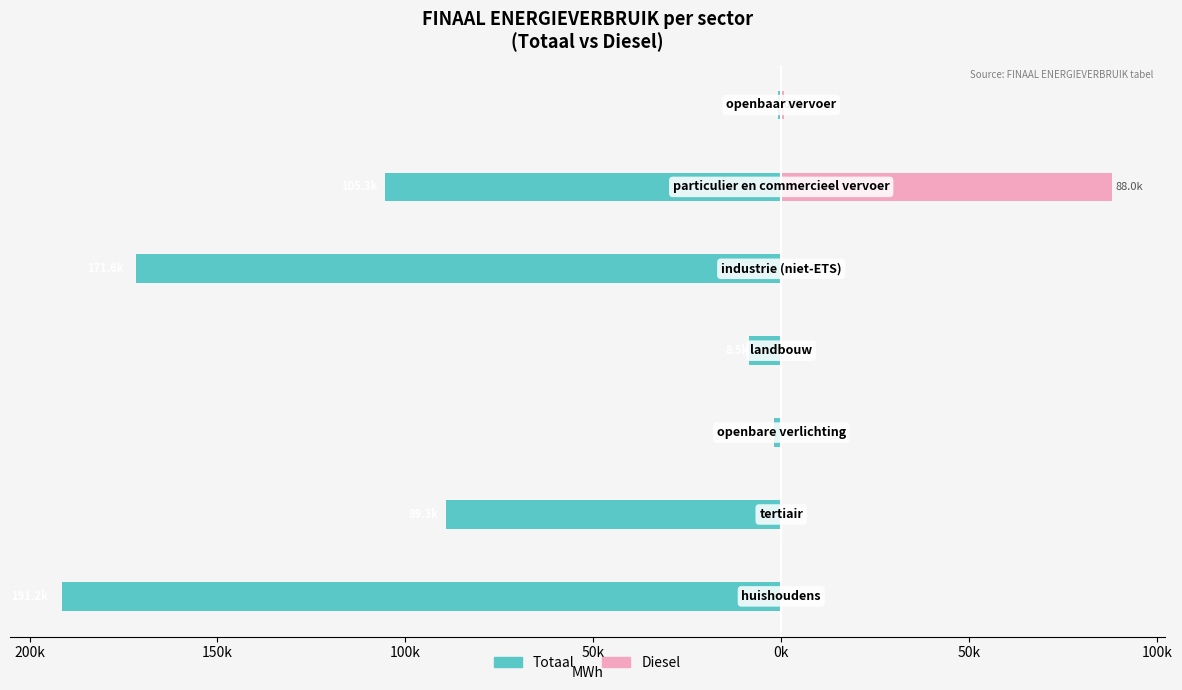

Reading left to right, what are all the values shown in this chart?

Totaal (Elektriciteit+Fossiel+Hernieuwbaar): -191236.6	-89303.1	-1813.9	-8541.7	-171636.6	-105317.8	-775.3
Diesel: 0.0	0.0	0.0	0.0	0.0	88036.0	733.6